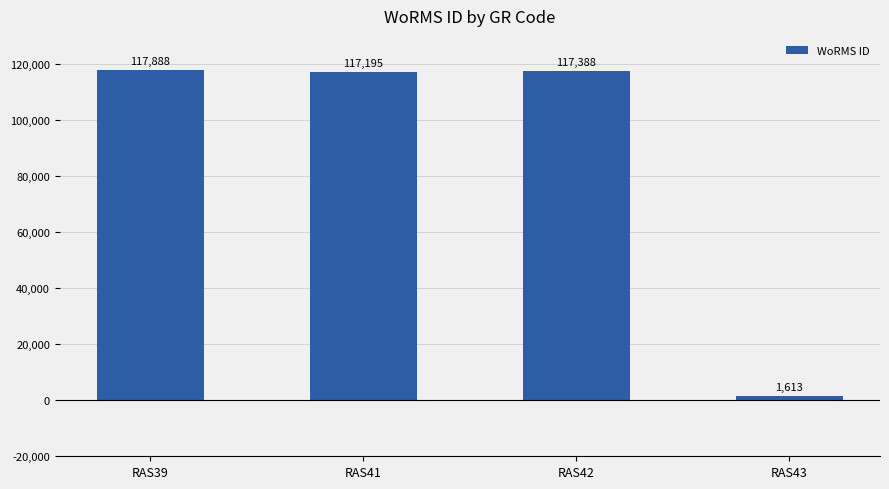

What is the difference between the second highest and second lowest values?

193